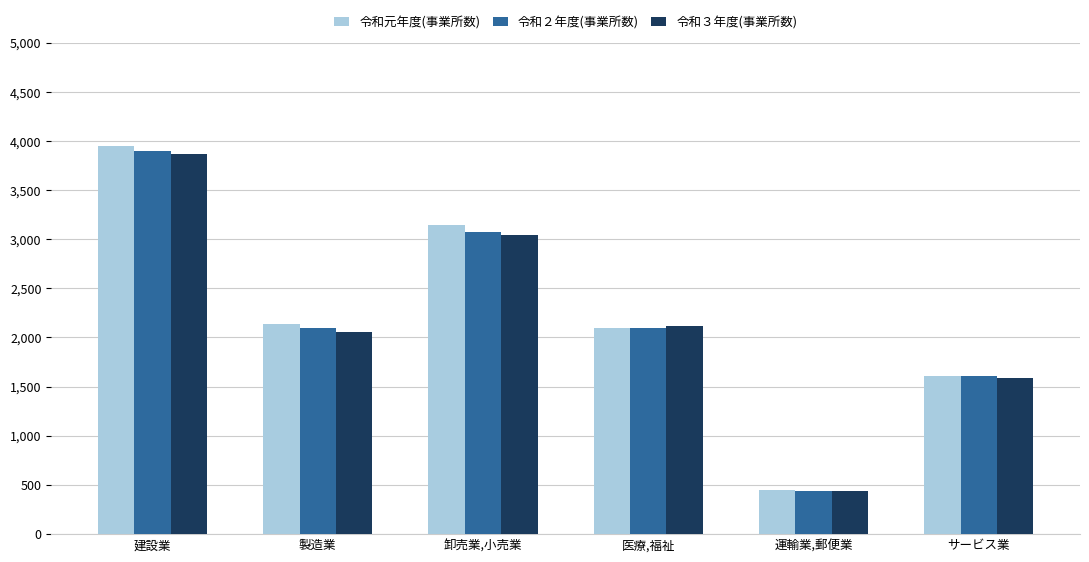

What is the label of the 4th bar from the left?

医療,福祉